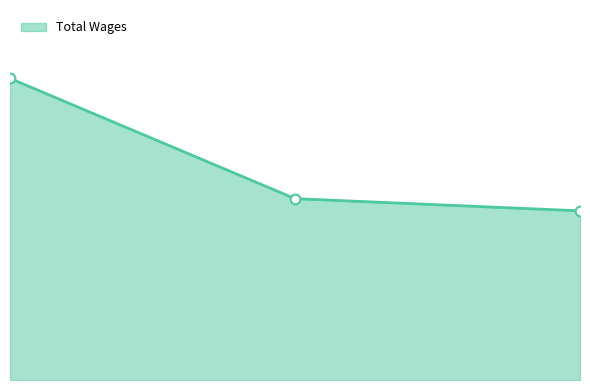

Reading left to right, what are all the values shown in this chart?

81519	49009	45719